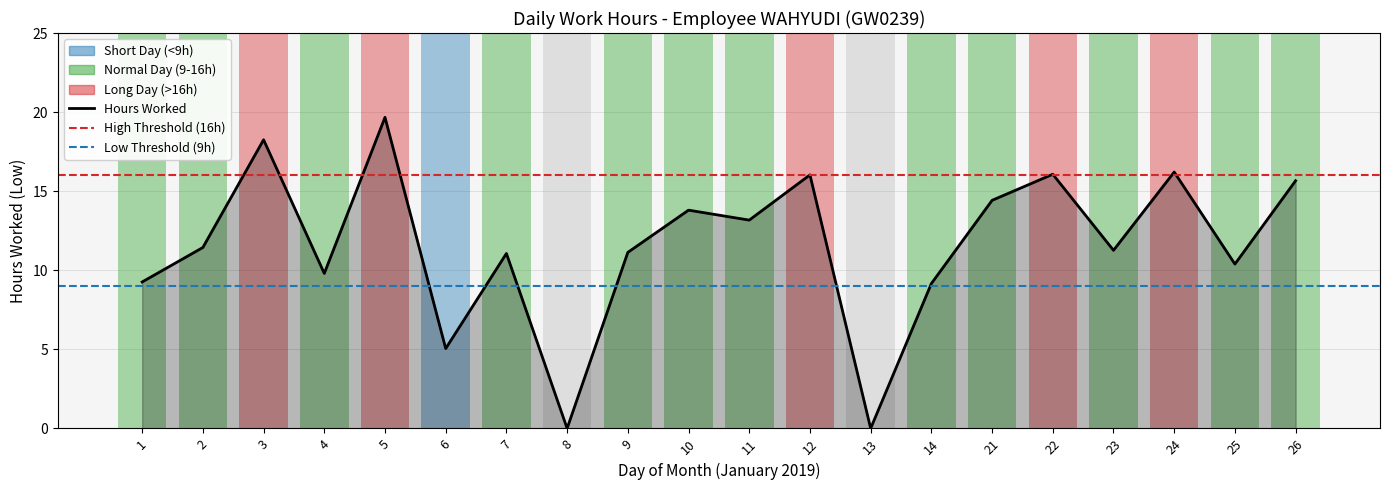

List the labels in order of value, largest first.

5, 3, 24, 22, 12, 26, 21, 10, 11, 2, 23, 9, 7, 25, 4, 1, 14, 6, 8, 13